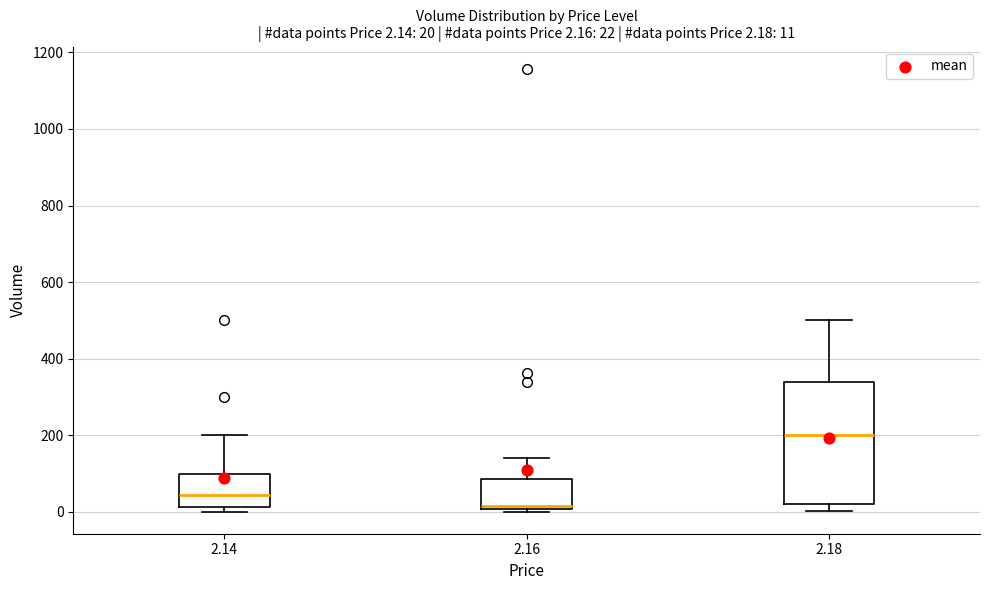

Which box is the tallest, from its lower edge to its upper edge?

2.18